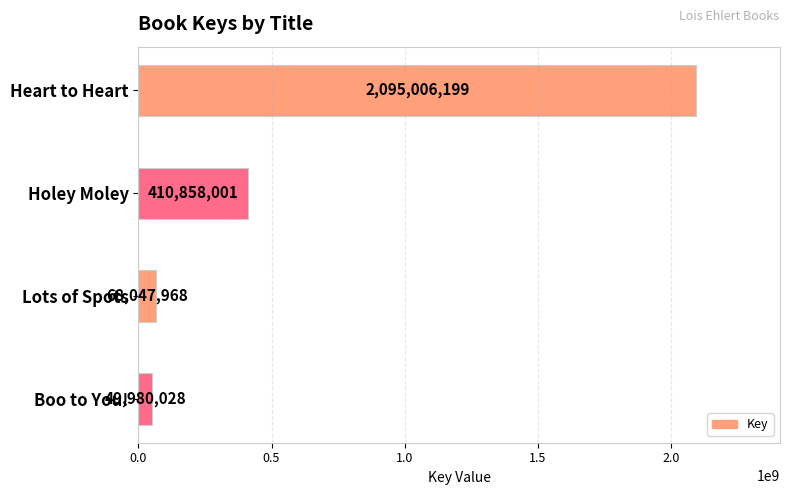

True or false: the data shows 2095006199 at Heart to Heart.

True